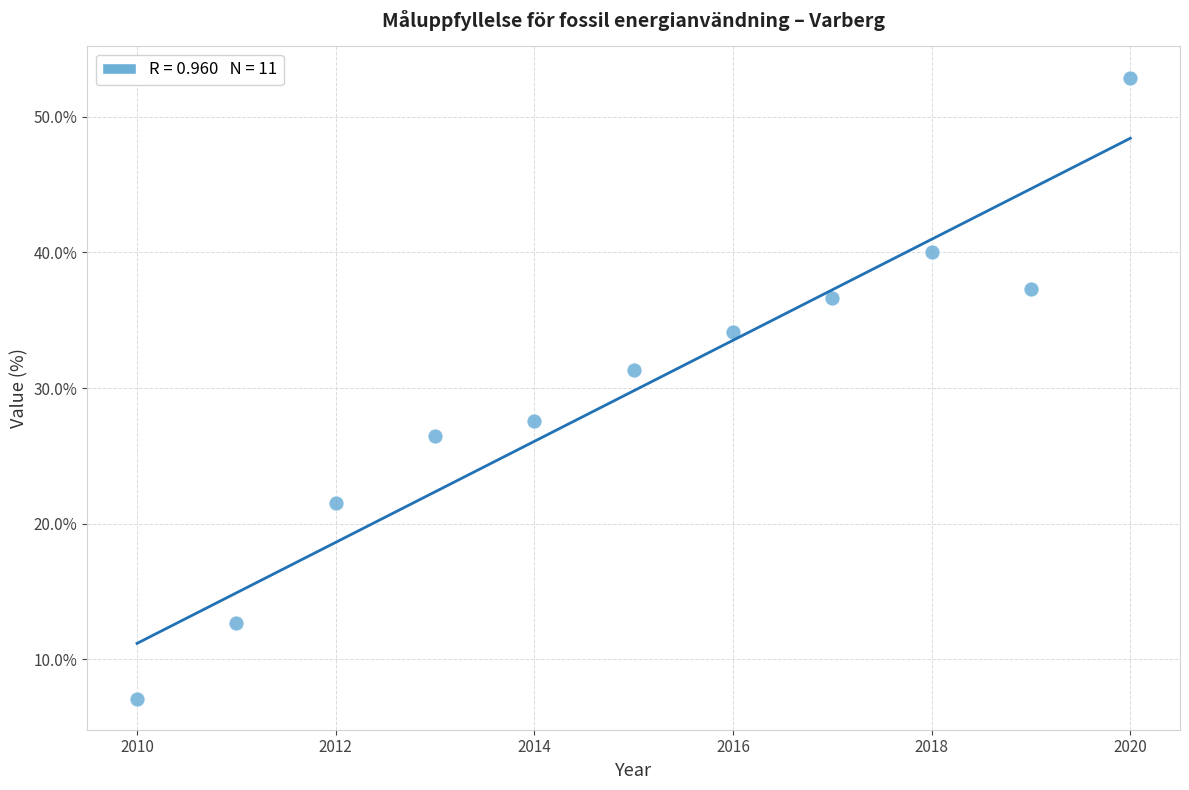

What Y value in the scatter plot is closest to 29?

27.6